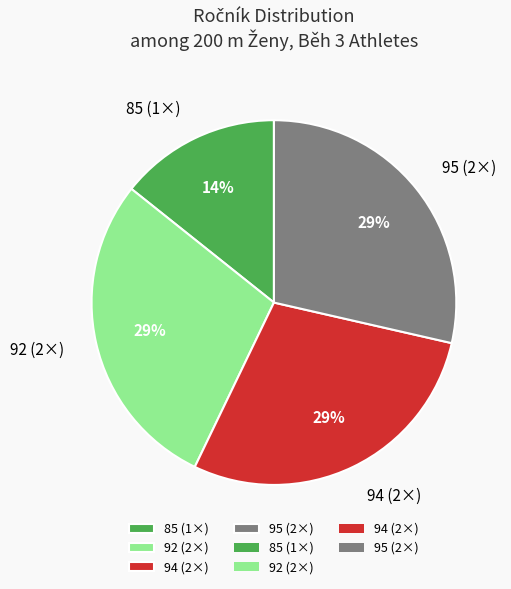

Is there any slice that represents more than half of the pie?

No